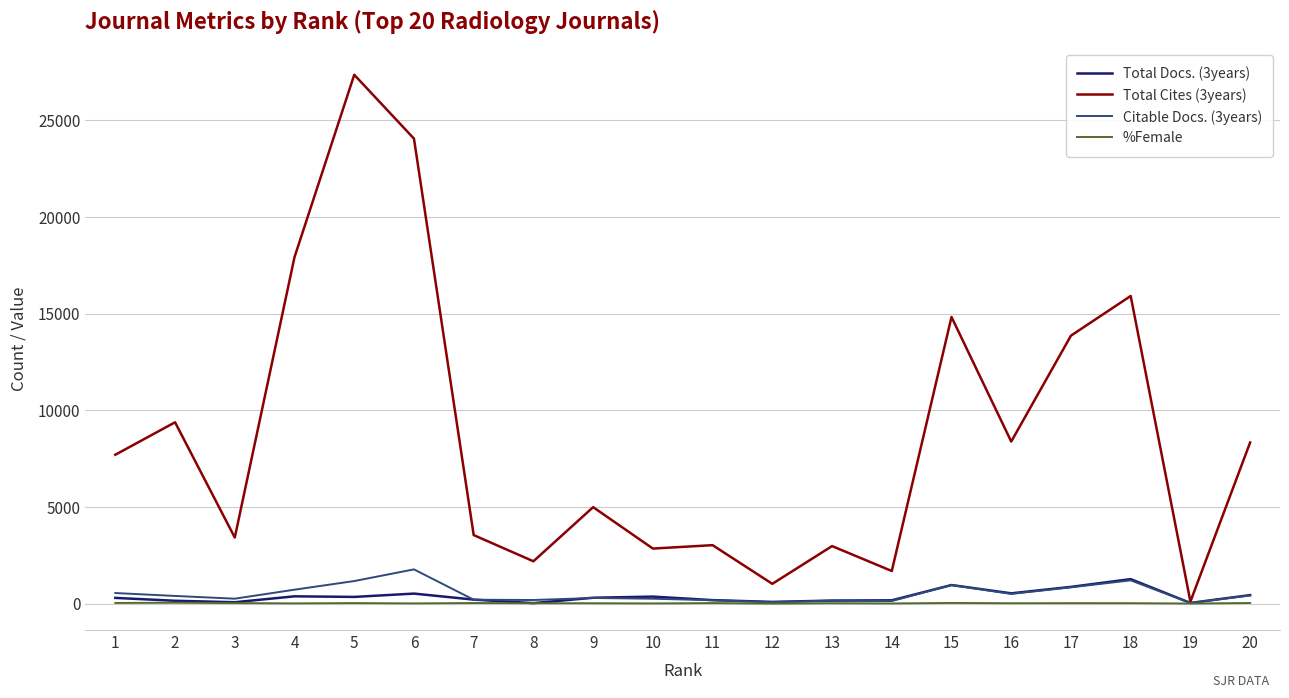

Which series has the largest range (max minus min)?

Total Cites (3years)